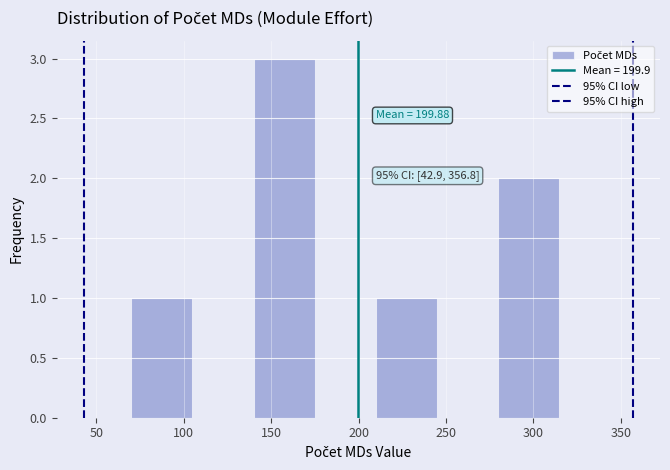

Which range on the x-axis has the tallest bar?

140 to 175